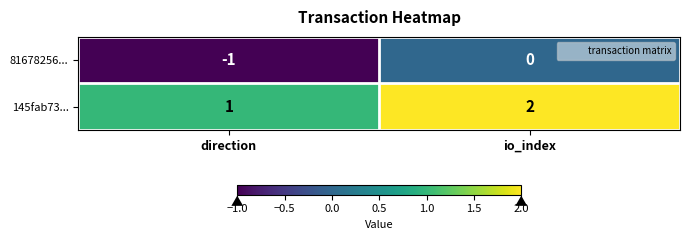

Reading right to left, list all the values displayed in this chart.

81678256...: 0	-1
145fab73...: 2	1